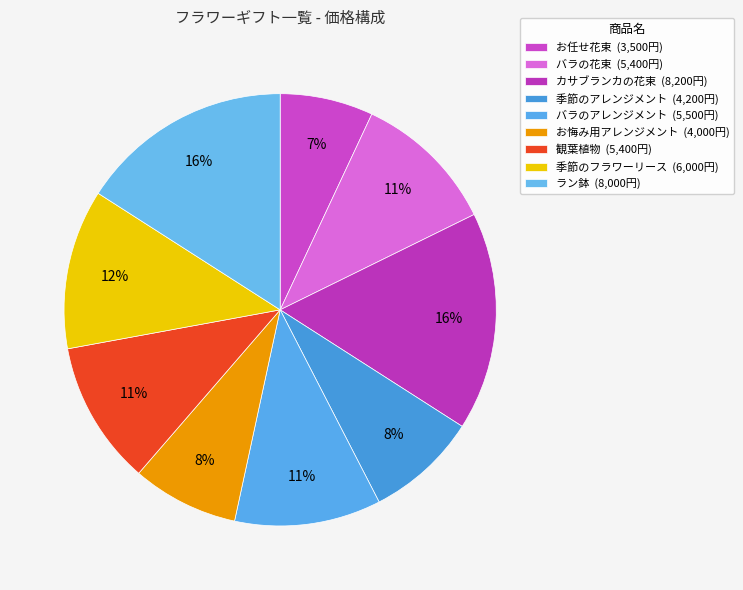

How many segments does this pie chart have?

9